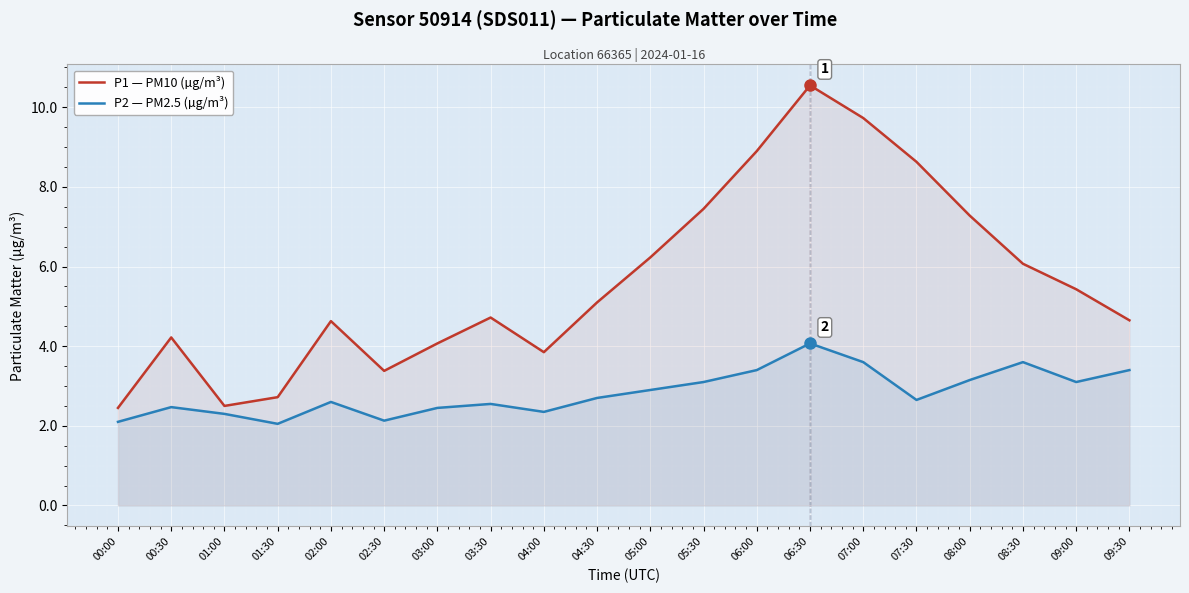

Which series has the largest total across all categories?

P1 — PM10 (µg/m³)